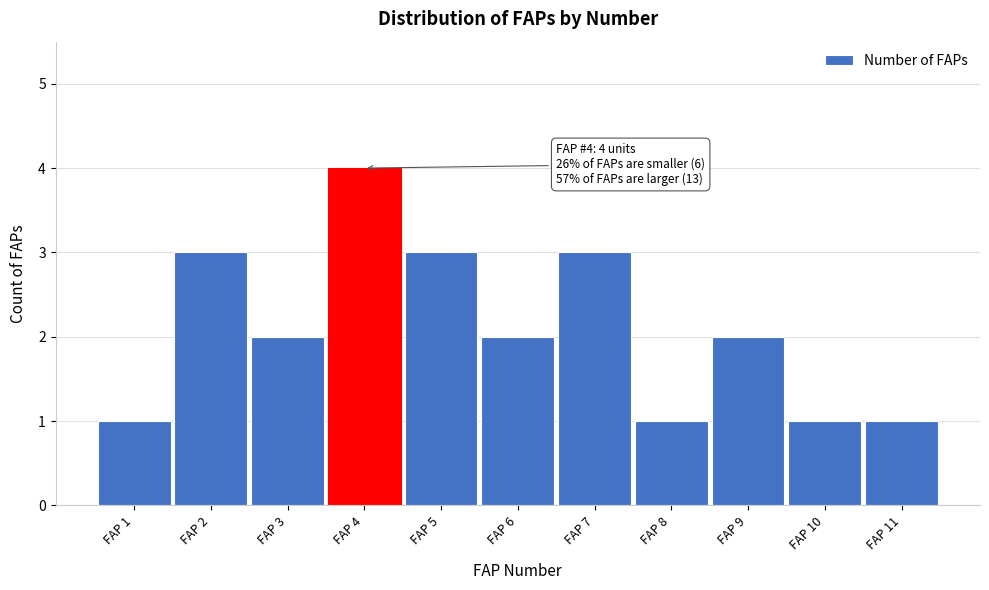

Reading left to right, what are all the values shown in this chart?

FAP 1=1	FAP 2=3	FAP 3=2	FAP 4=4	FAP 5=3	FAP 6=2	FAP 7=3	FAP 8=1	FAP 9=2	FAP 10=1	FAP 11=1